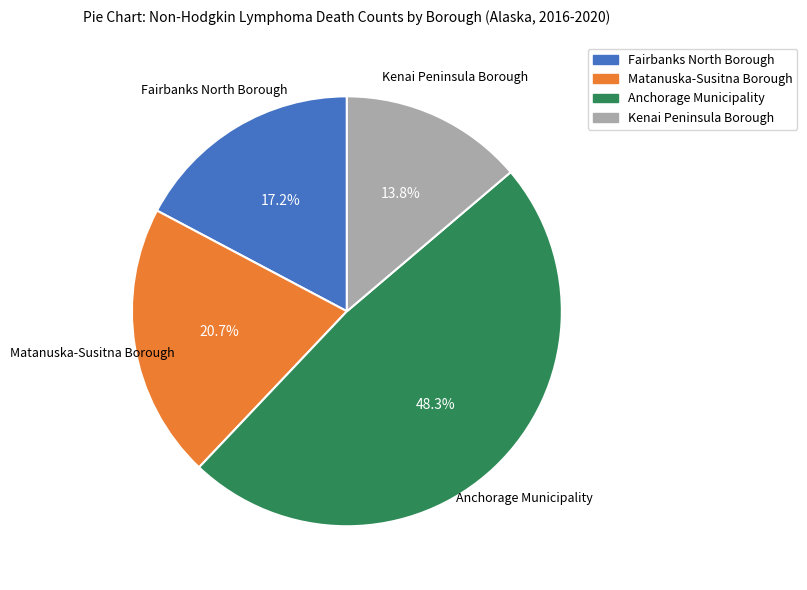

Approximately how many times larger is the value at Kenai Peninsula Borough compared to Fairbanks North Borough?

0.8